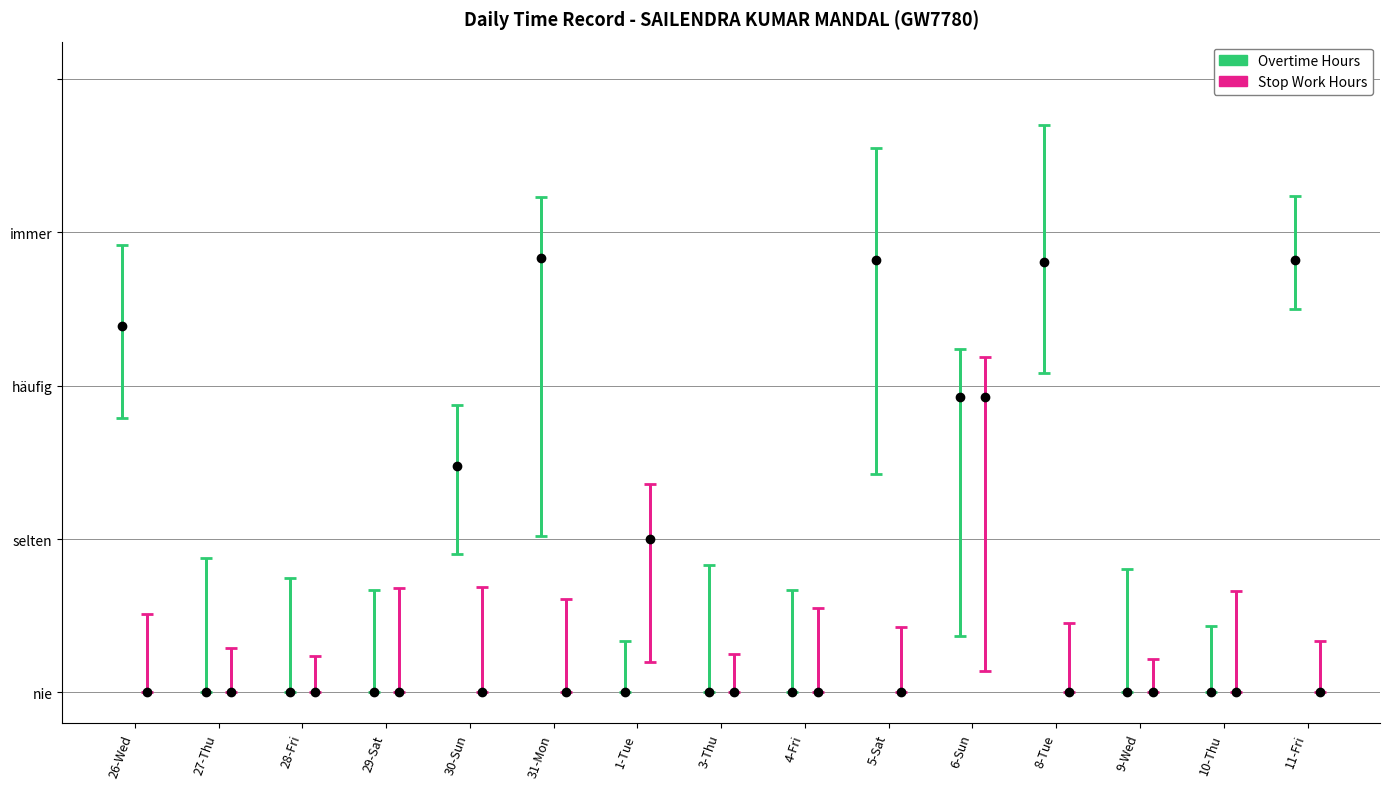

Which has a higher value, 8-Tue or 31-Mon?

31-Mon